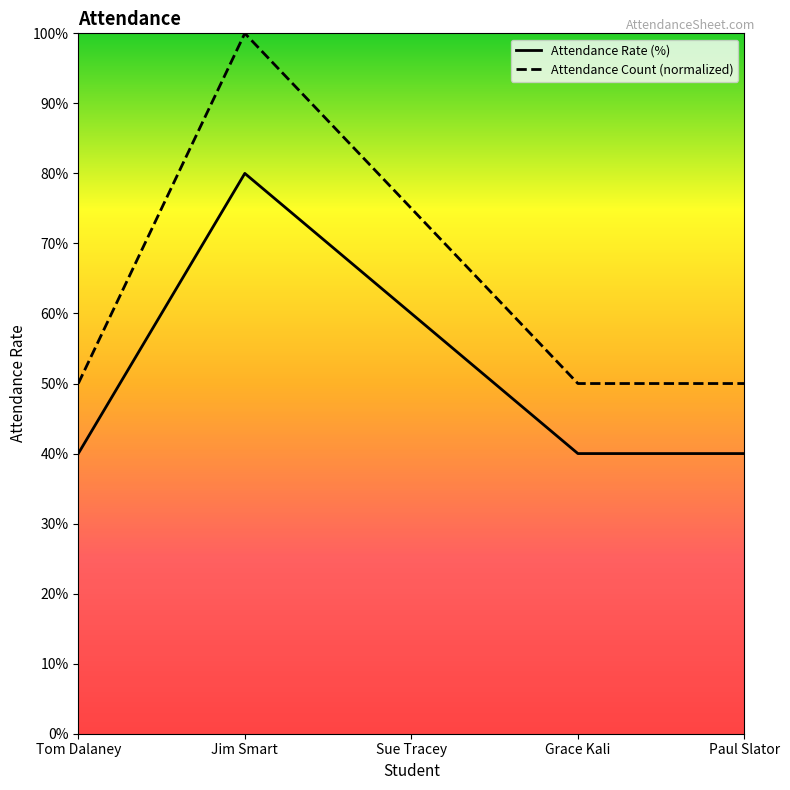

Which series has the widest spread of values?

Attendance Count (normalized)